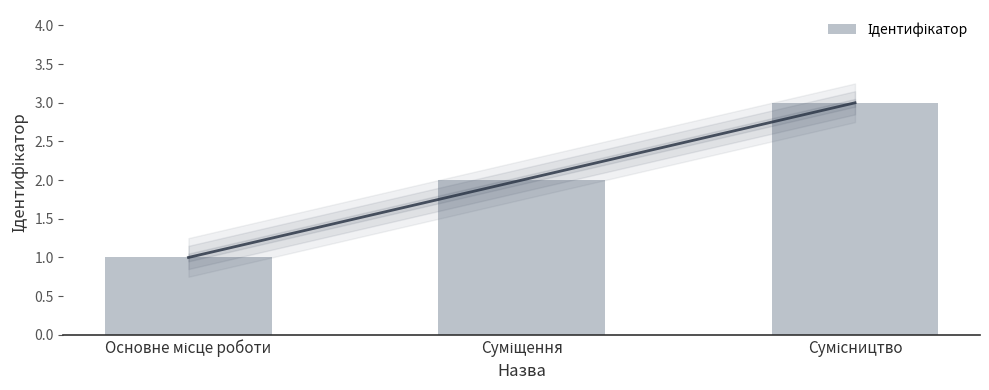

At which label does the data first exceed 2?

Сумісництво